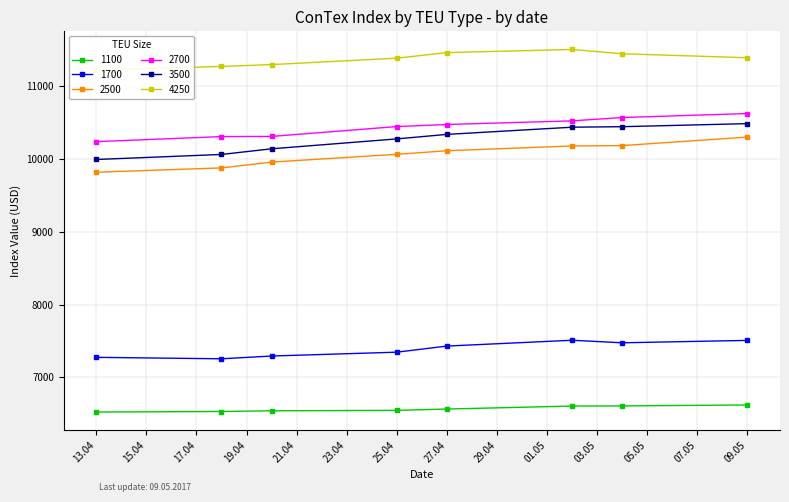

What is the minimum value for 1100?

6522